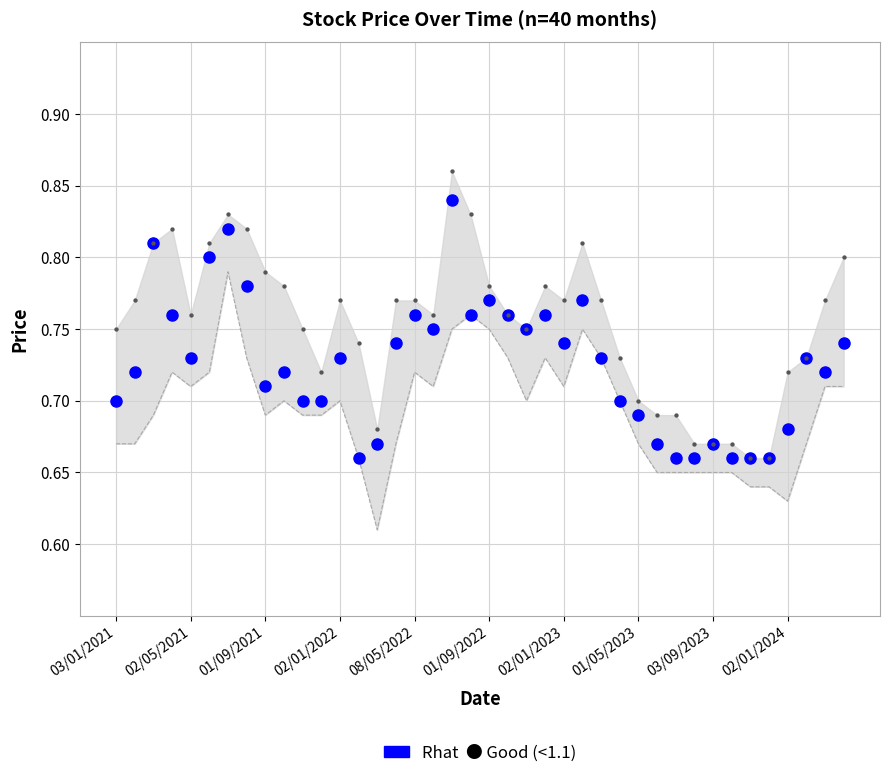

What is the total value across all series at 01/09/2022?

2.3